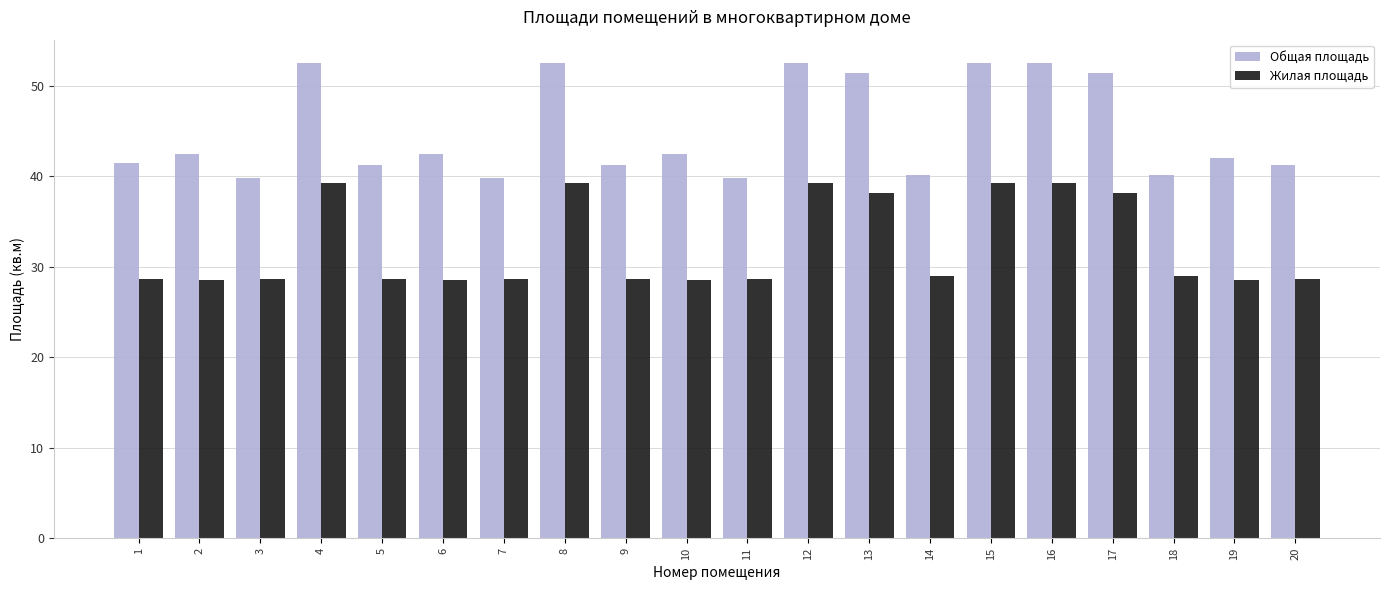

The value of Жилая площадь at 10 is 28.6. True or false?

True